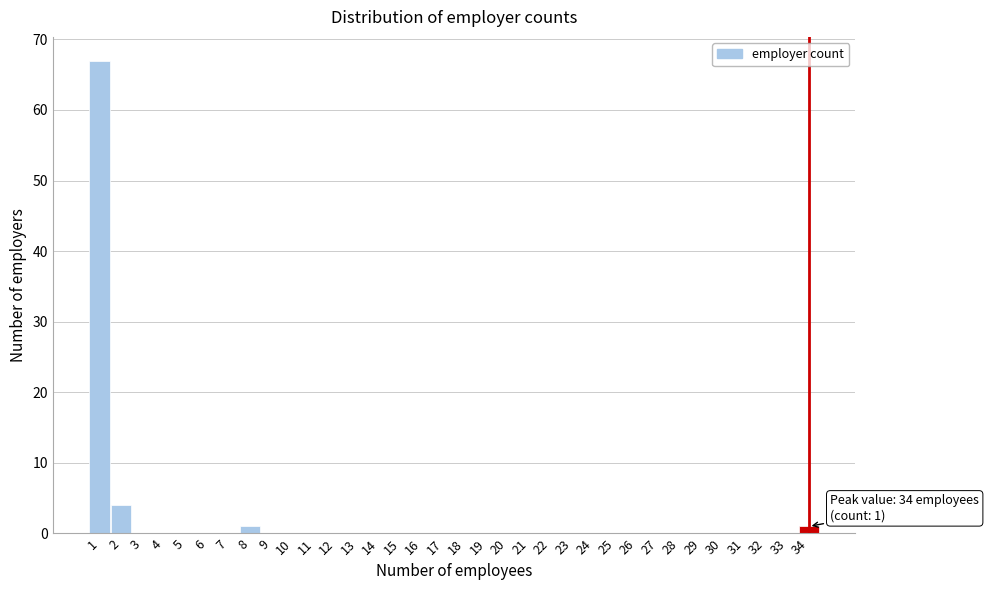

Which range on the x-axis has the tallest bar?

0.5 to 1.5